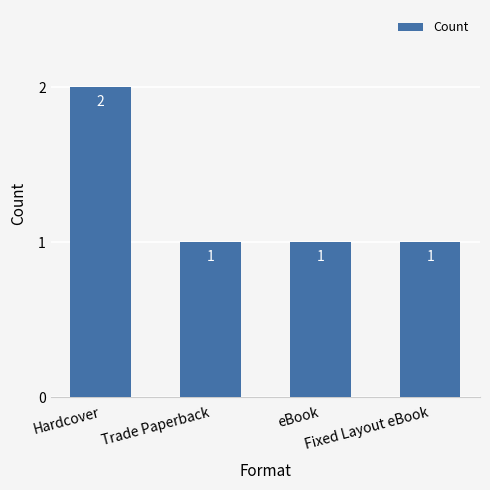

Reading right to left, what are all the values shown in this chart?

1	1	1	2